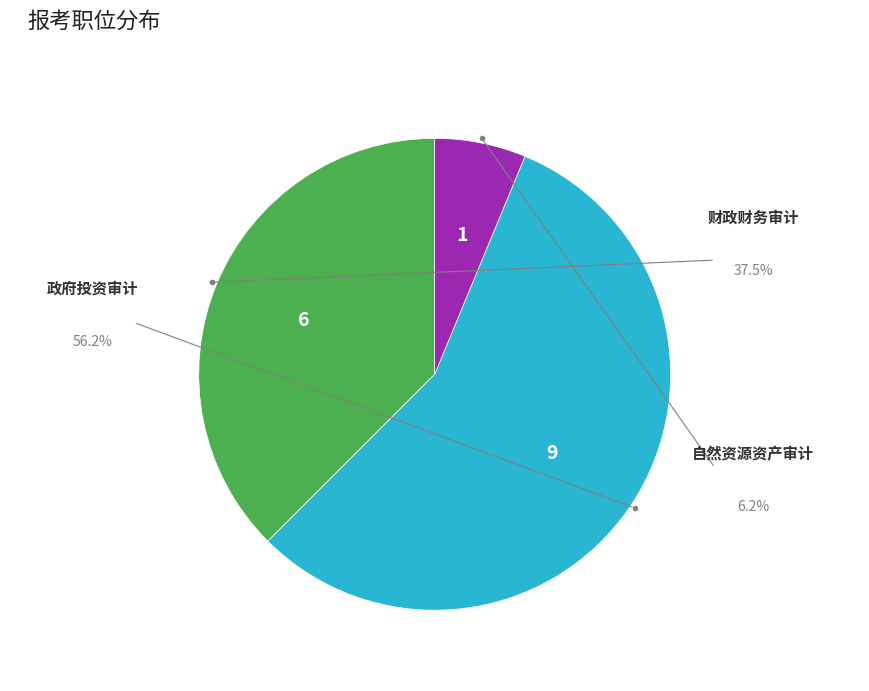

Does any single category account for the majority?

Yes